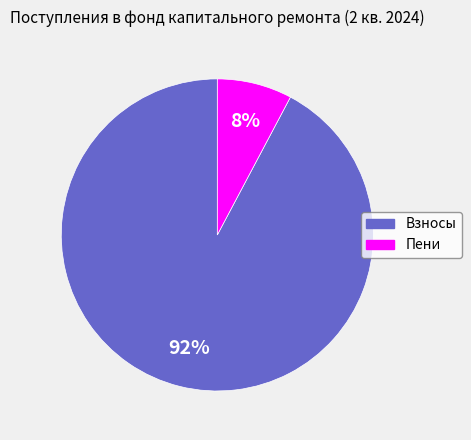

Is there any slice that represents more than half of the pie?

Yes